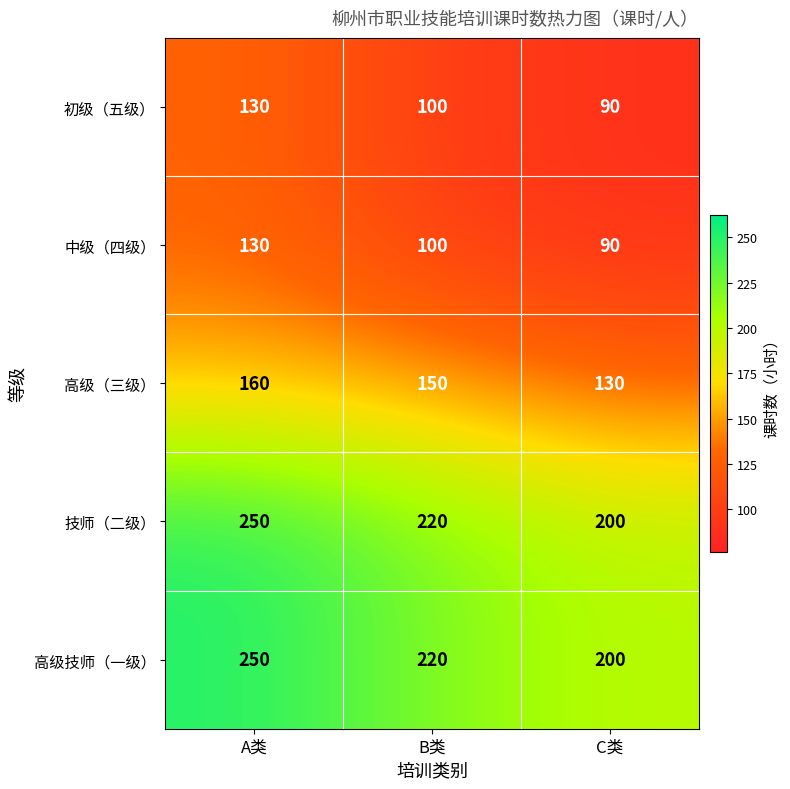

At how many categories does at least one series exceed 91?

3